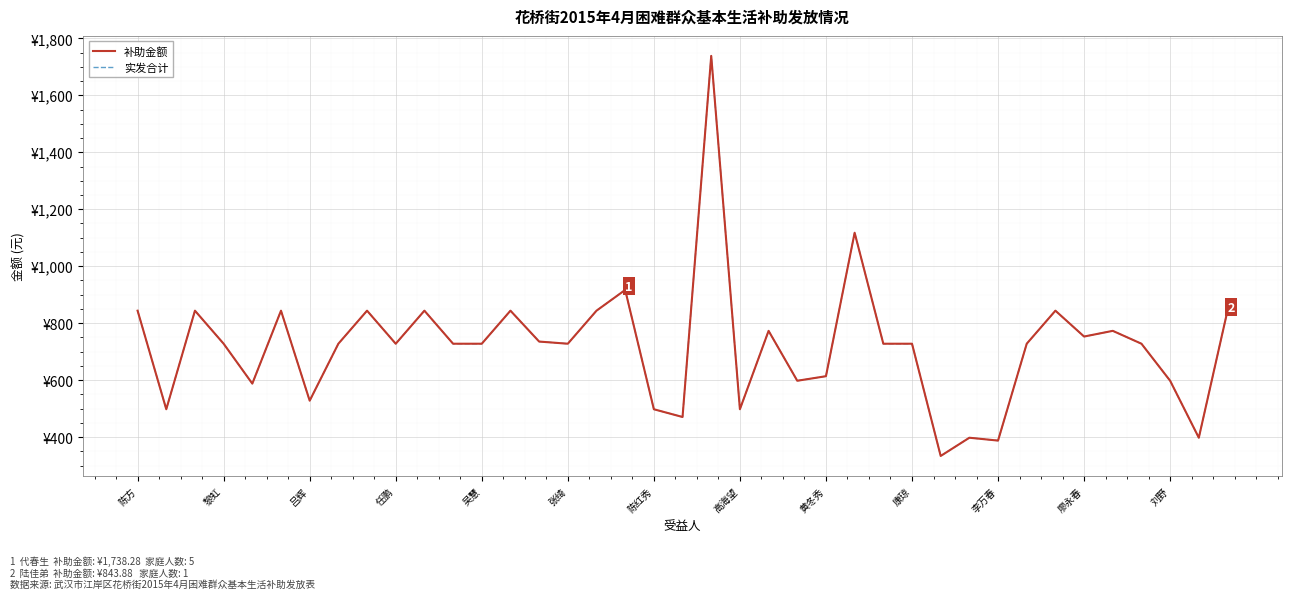

Is this an area chart (filled region under the line)?

No